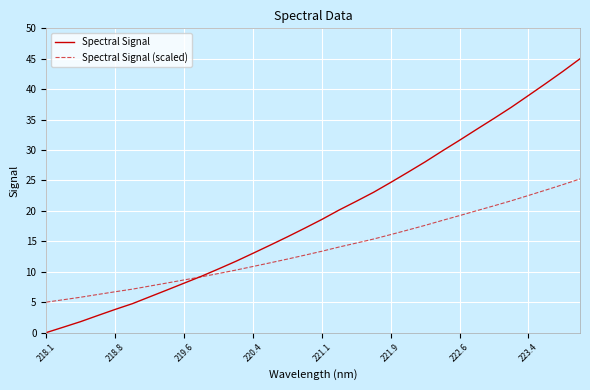

Rank the series by their maximum value, from highest to lowest.

Spectral Signal, Spectral Signal (scaled)